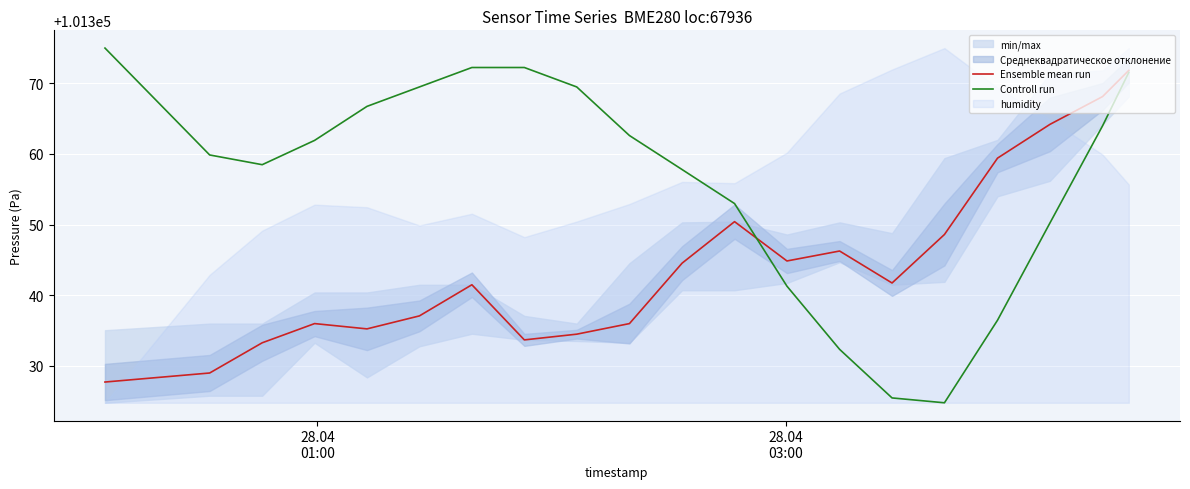

Reading left to right, what are all the values shown in this chart?

Ensemble mean run: 101327.7	101329.0	101333.2	101336.0	101335.2	101337.1	101341.5	101333.7	101334.5	101336.0	101344.5	101350.4	101344.8	101346.2	101341.7	101348.6	101359.4	101364.2	101368.1	101371.8
Controll run: 101375.0	101359.9	101358.5	101361.9	101366.7	101369.5	101372.2	101372.2	101369.5	101362.6	101357.8	101353.0	101341.3	101332.3	101325.4	101324.8	101336.5	101350.2	101364.0	101371.6